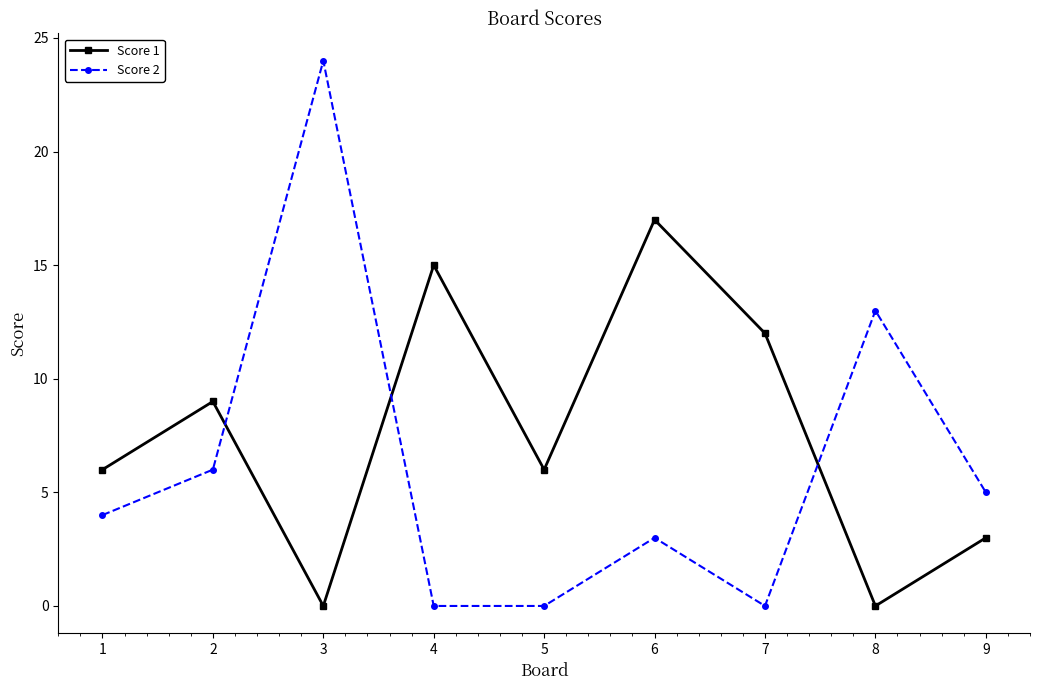

Between which two adjacent categories do Score 2 and Score 1 first intersect?

2 and 3